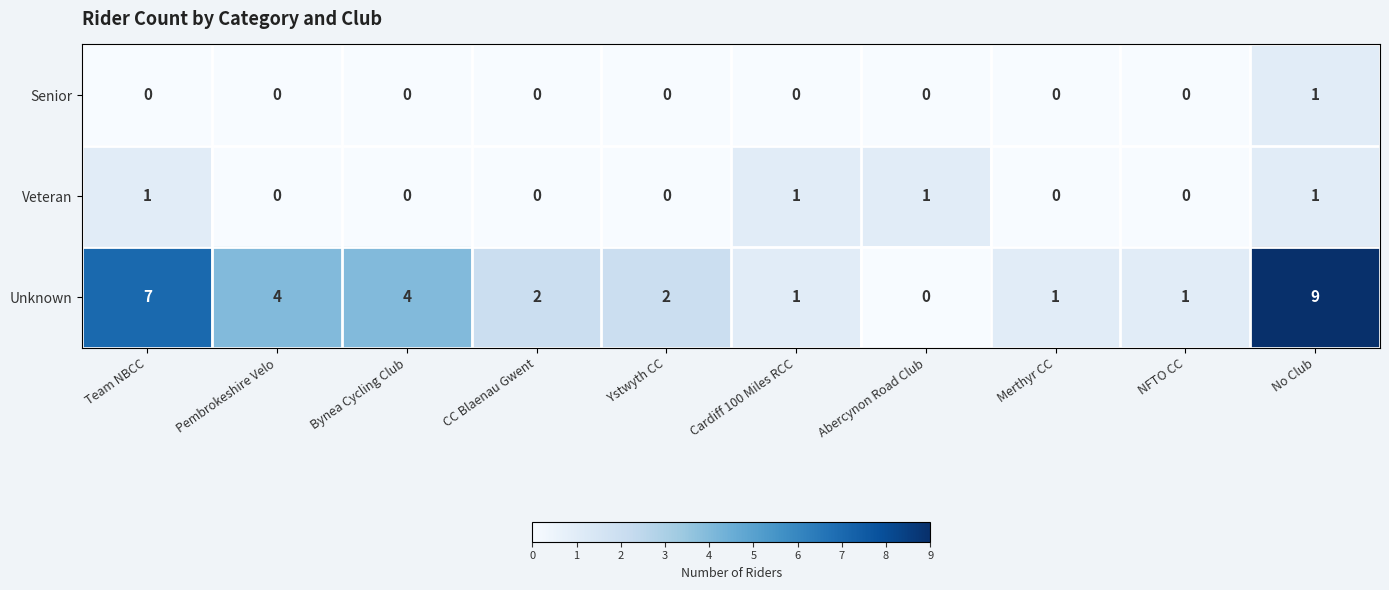

How many Veteran values are between 0 and 1?

10